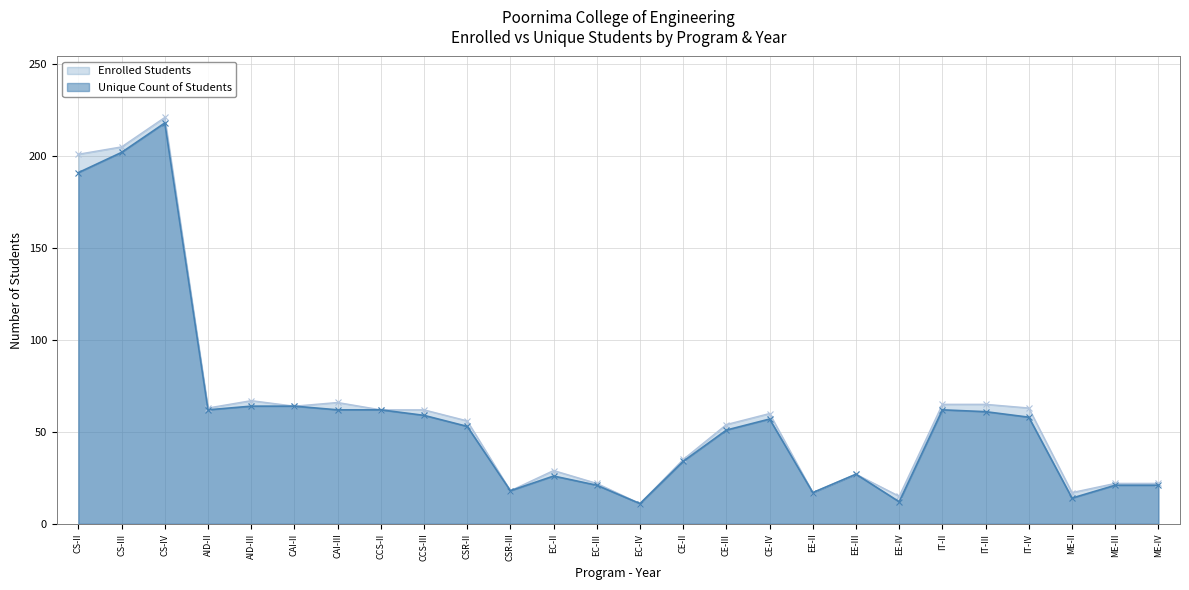

How many data points in Enrolled Students are above 60?

12